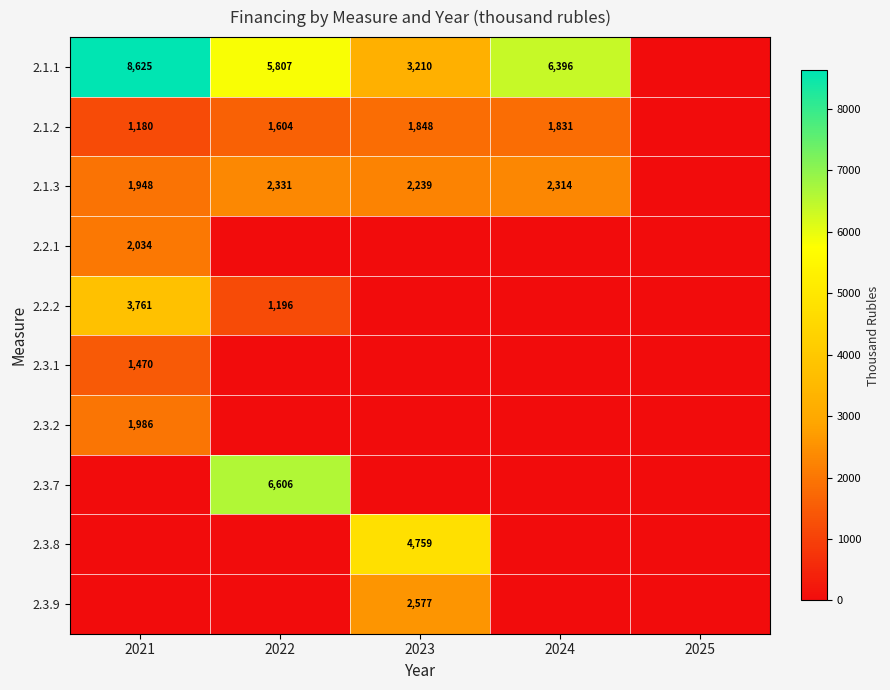

The 2.1.2 series shows 1831 at 2024. True or false?

True